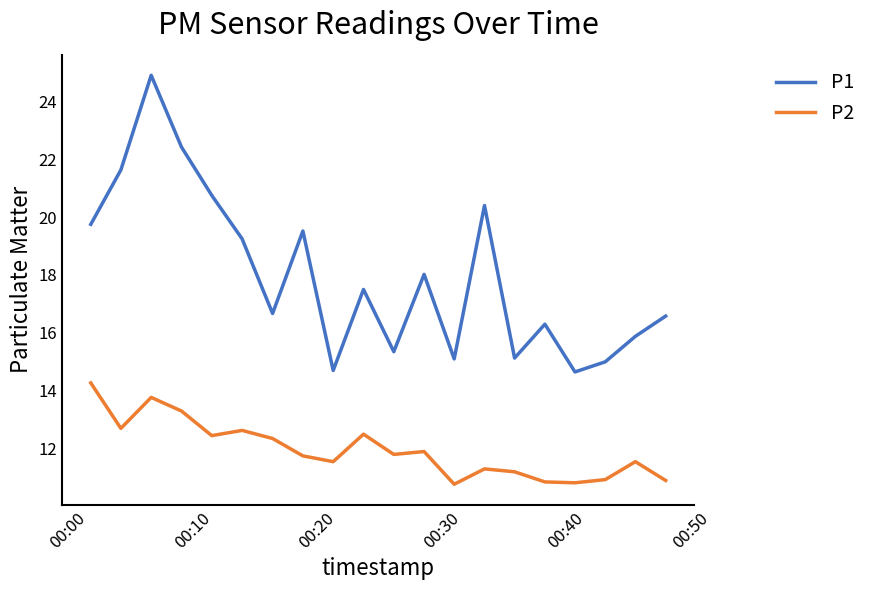

What is the smallest value displayed?

10.8